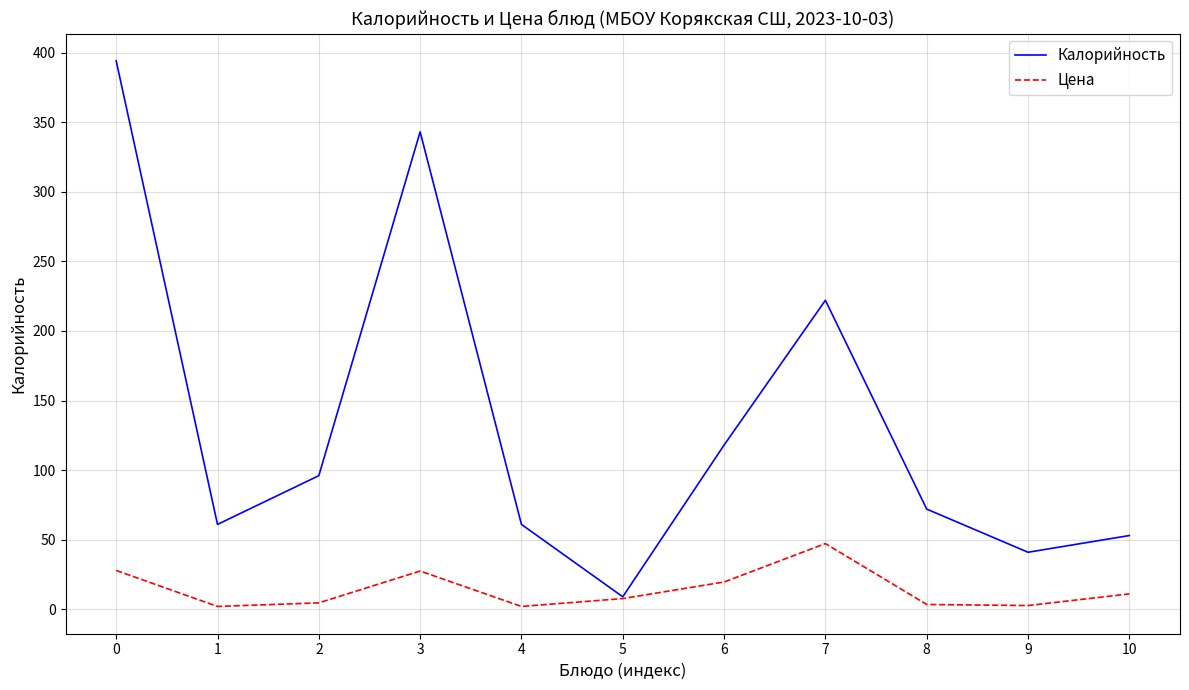

What is the lowest value of the Калорийность series?

9.0